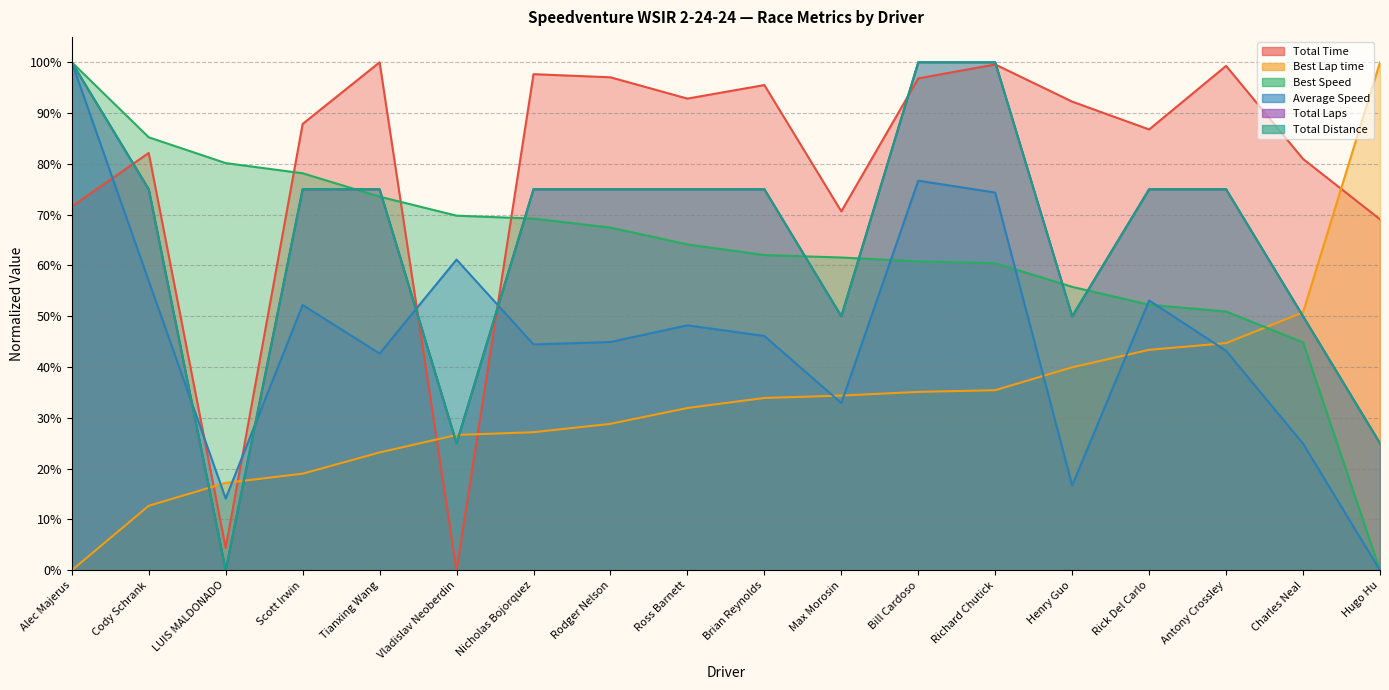

What is the label of the 10th point from the right?

Ross Barnett